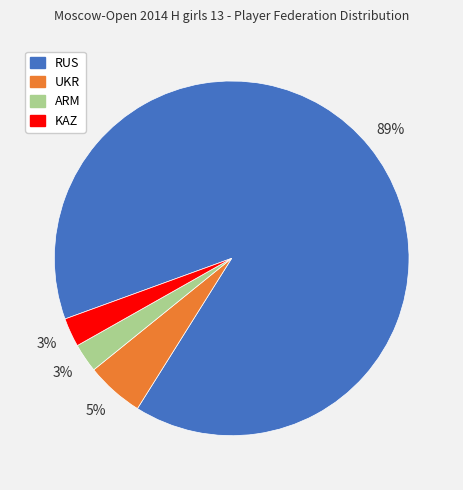

How many slices are in this pie chart?

4